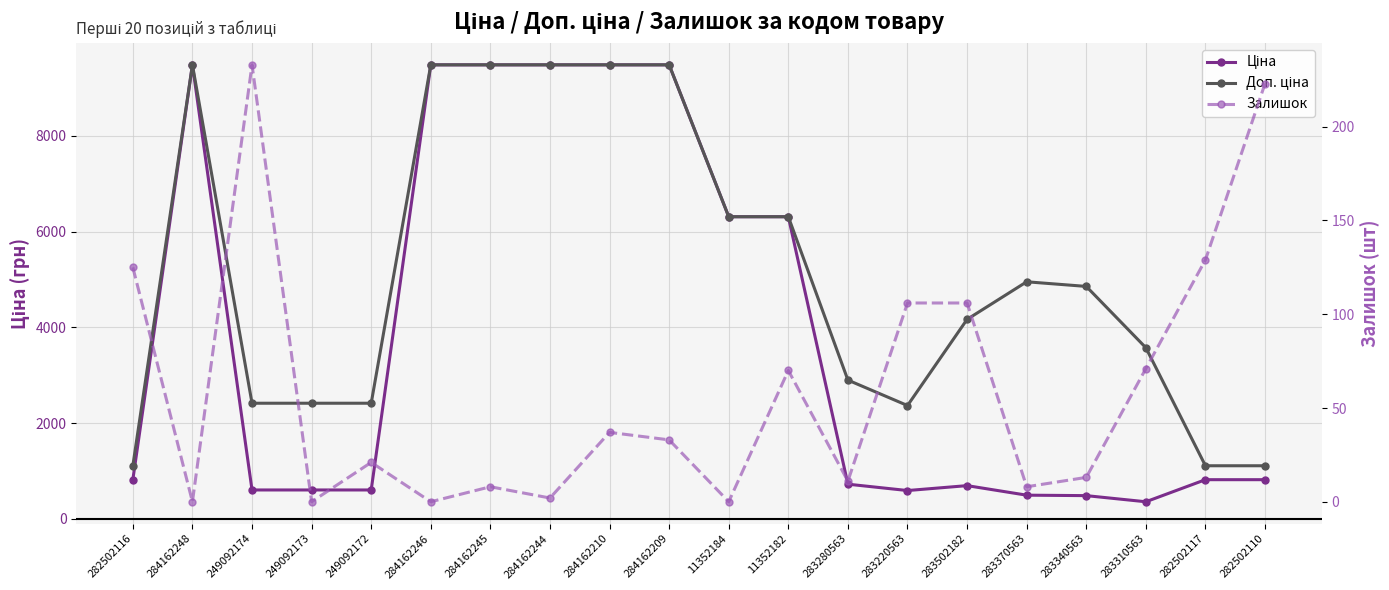

At which label does Залишок reach its minimum?

284162248